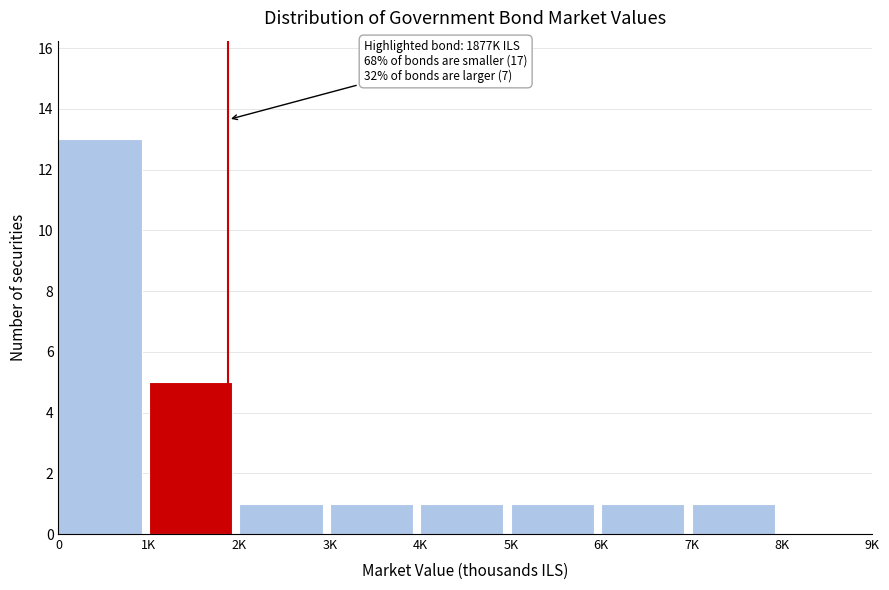

Reading right to left, transcribe all the data shown in this chart.

8K=0	7K=1	6K=1	5K=1	4K=1	3K=1	2K=1	1K=5	0=13